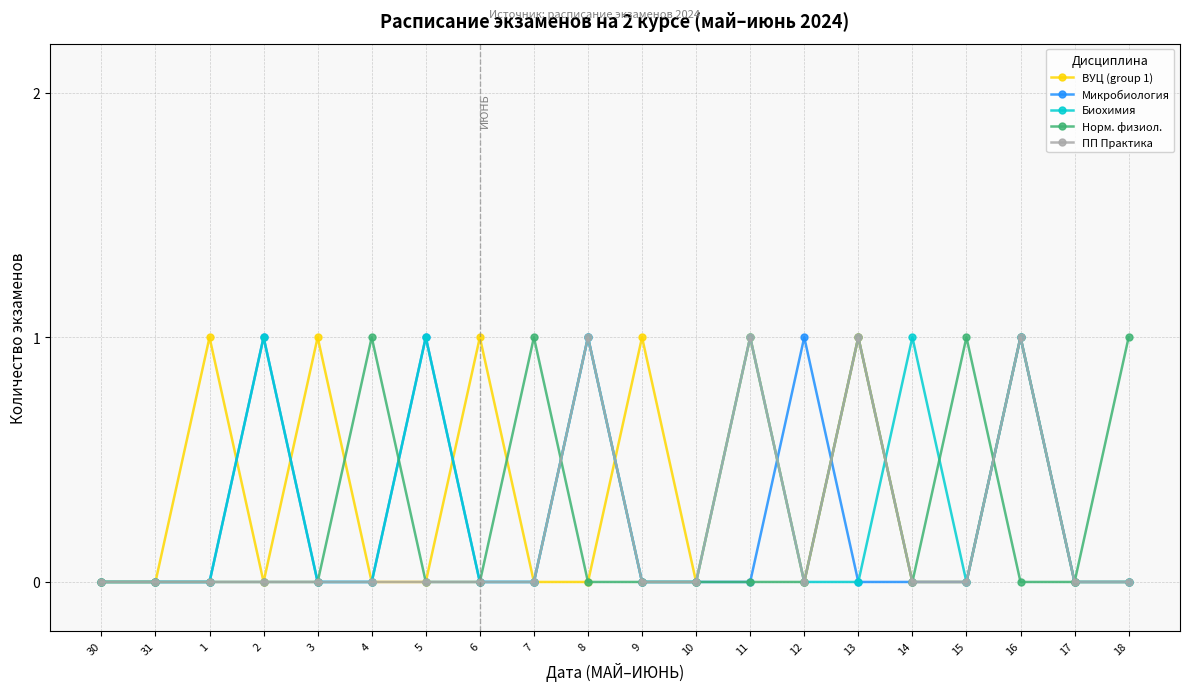

True or false: Биохимия has more than 1 points higher than both neighbors.

True